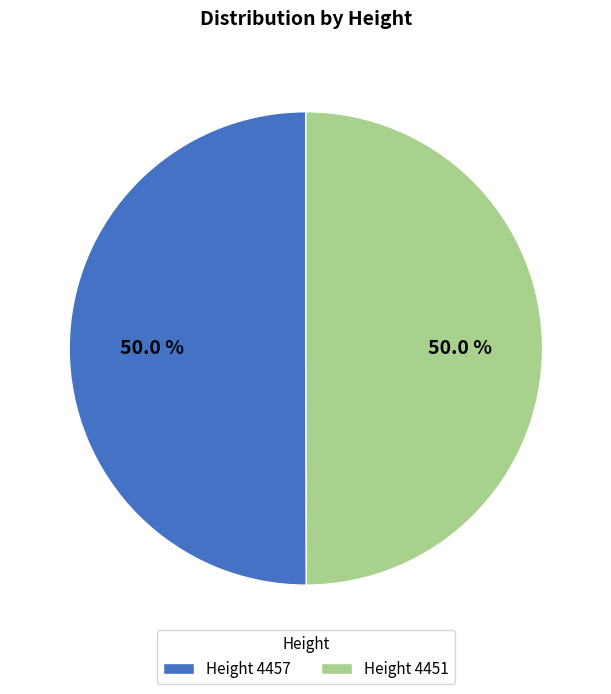

What is the ratio of the value at Height 4451 to the value at Height 4457?

1.0